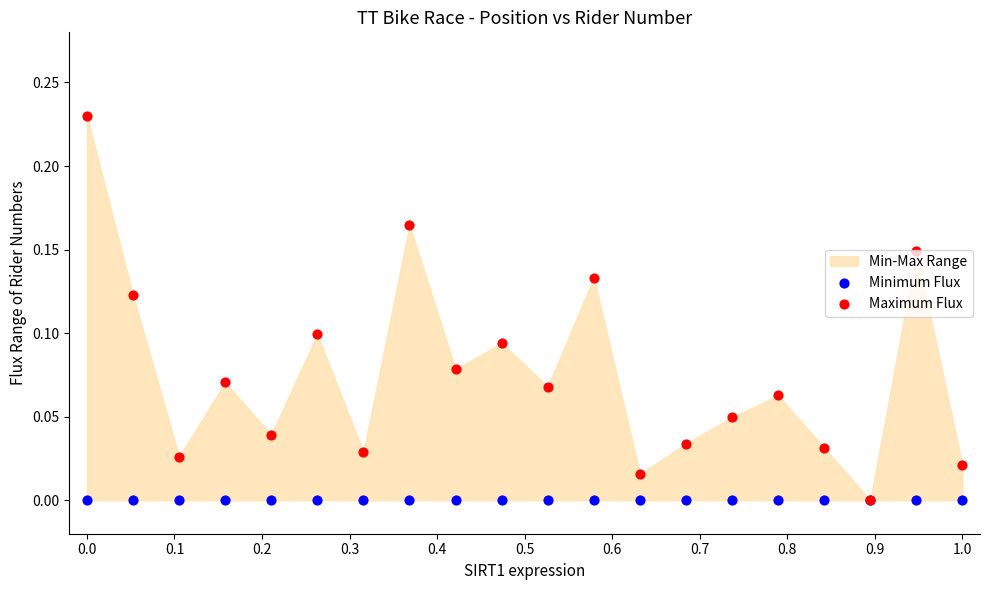

Is the value of Maximum Flux at 19 greater than the value of Minimum Flux at 13?

Yes